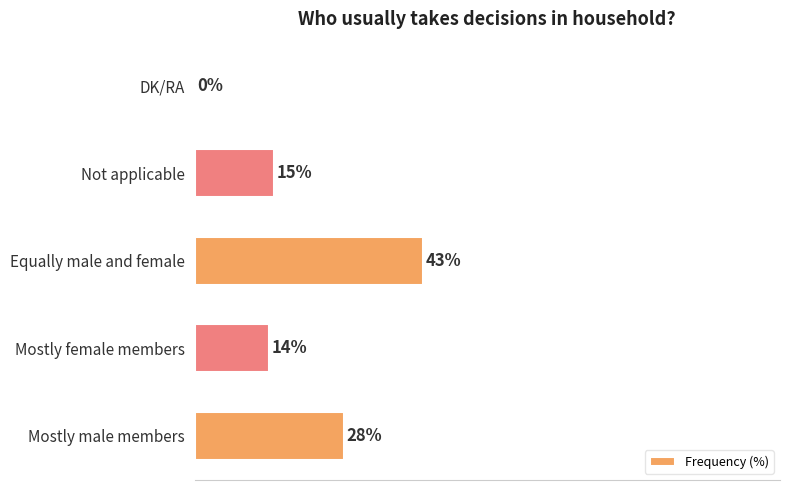

Which has a higher value, Mostly male members or DK/RA?

Mostly male members